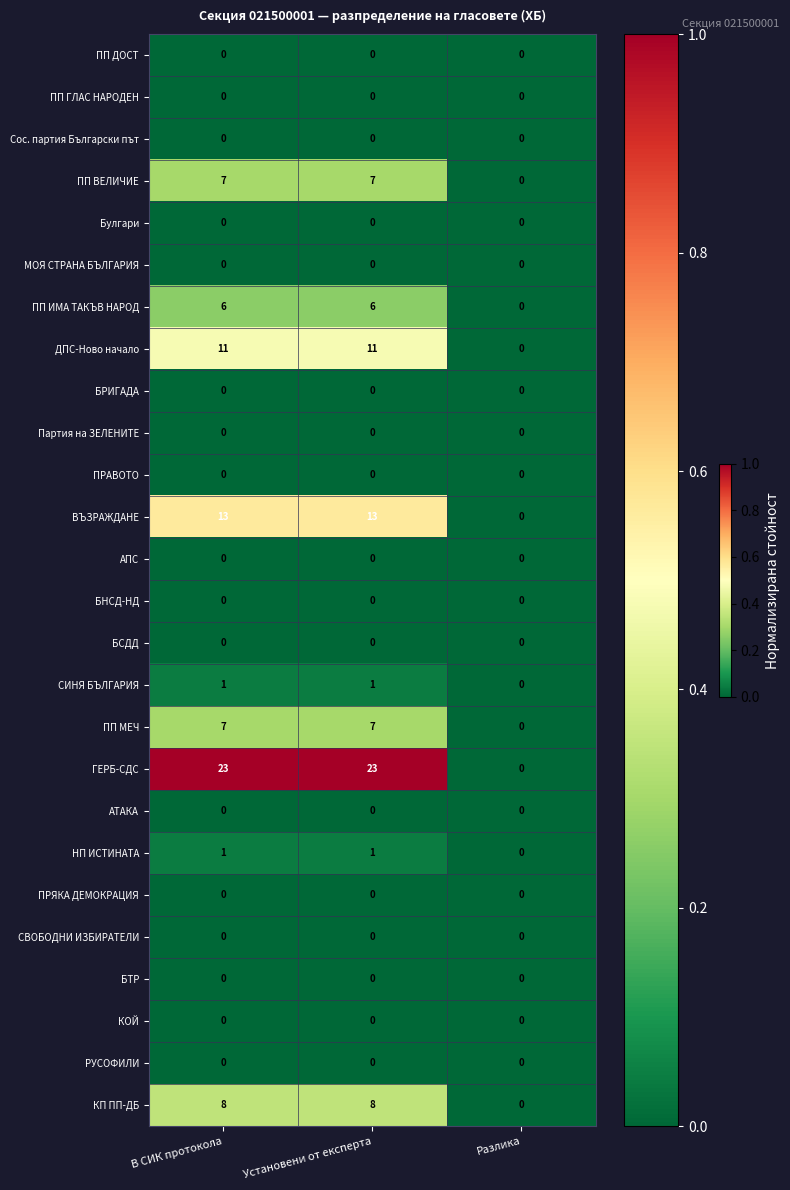

What is the difference between the highest and lowest values at Установени от експерта?

23